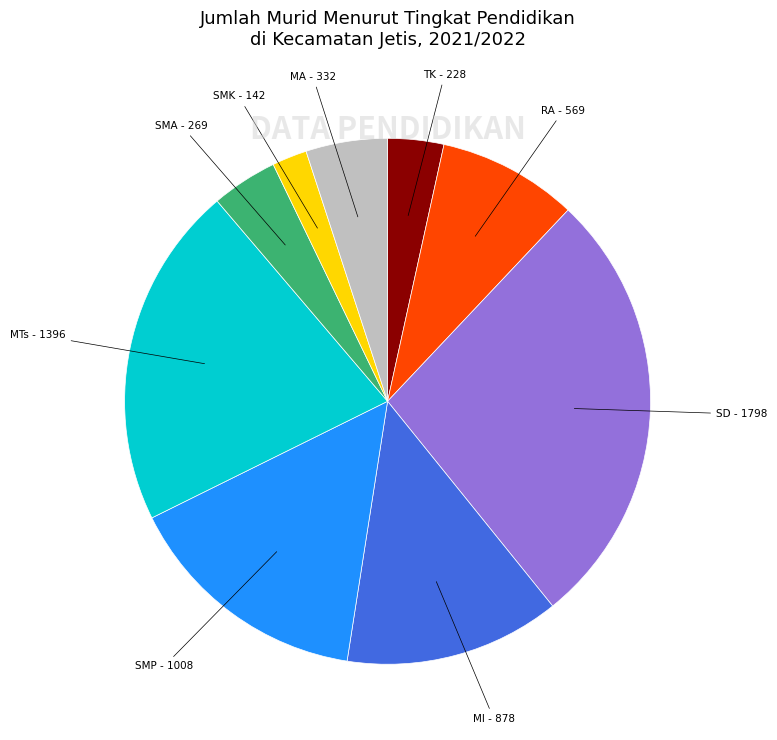

Is there any slice that represents more than half of the pie?

No